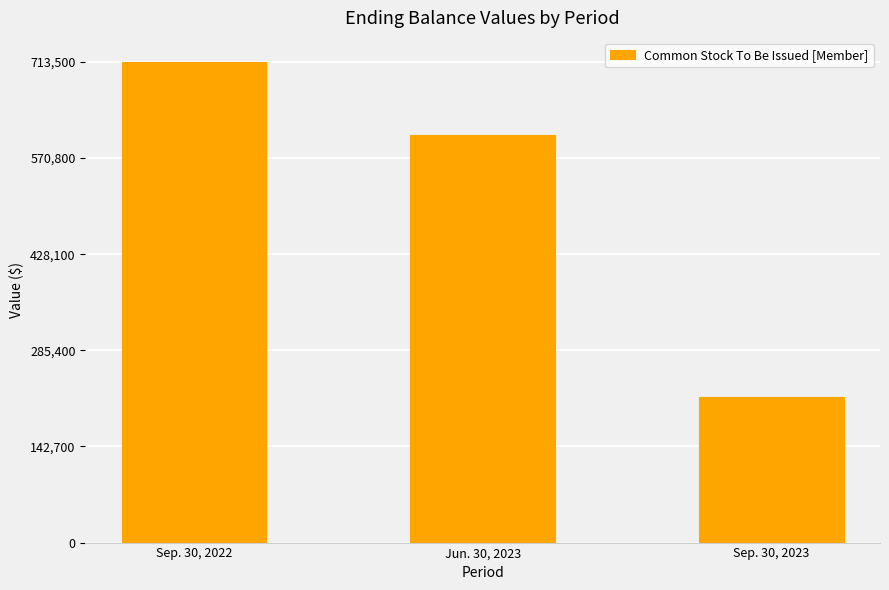

The chart shows a value of 604335 at Jun. 30, 2023. True or false?

True